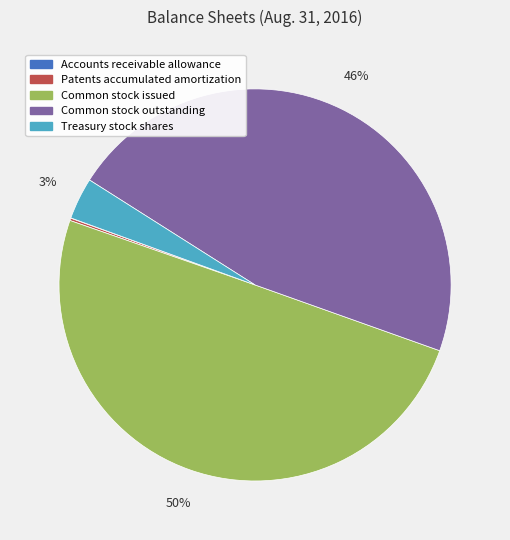

Which category has the biggest portion of the pie?

Common stock issued